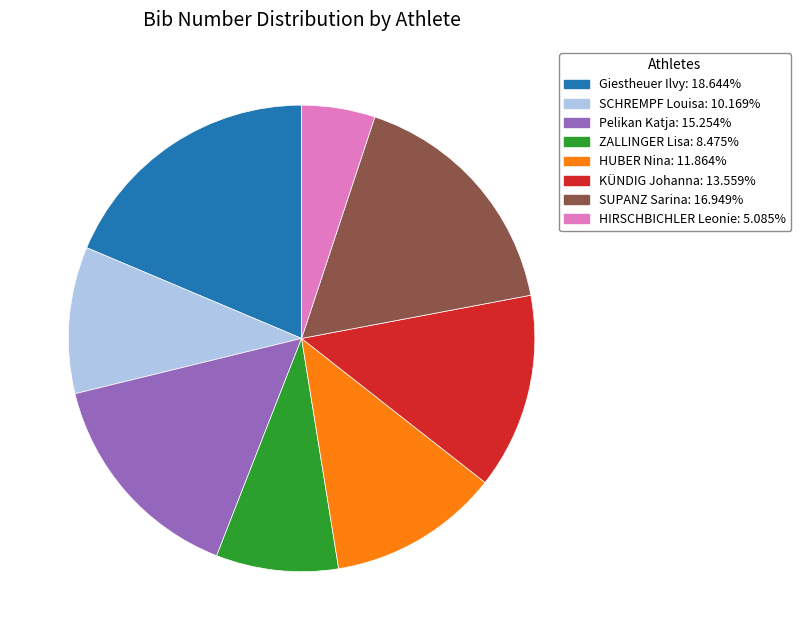

Approximately how many times larger is the value at Giestheuer Ilvy compared to Pelikan Katja?

1.2